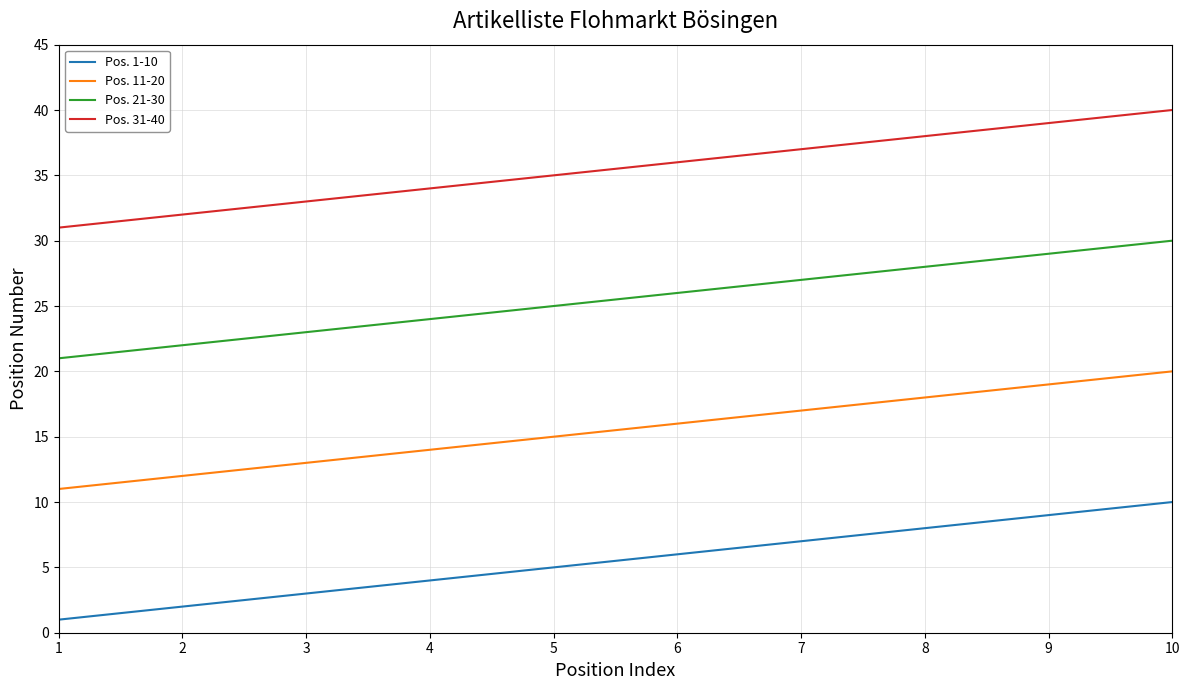

The value of Pos. 31-40 at 1 is 31. True or false?

True